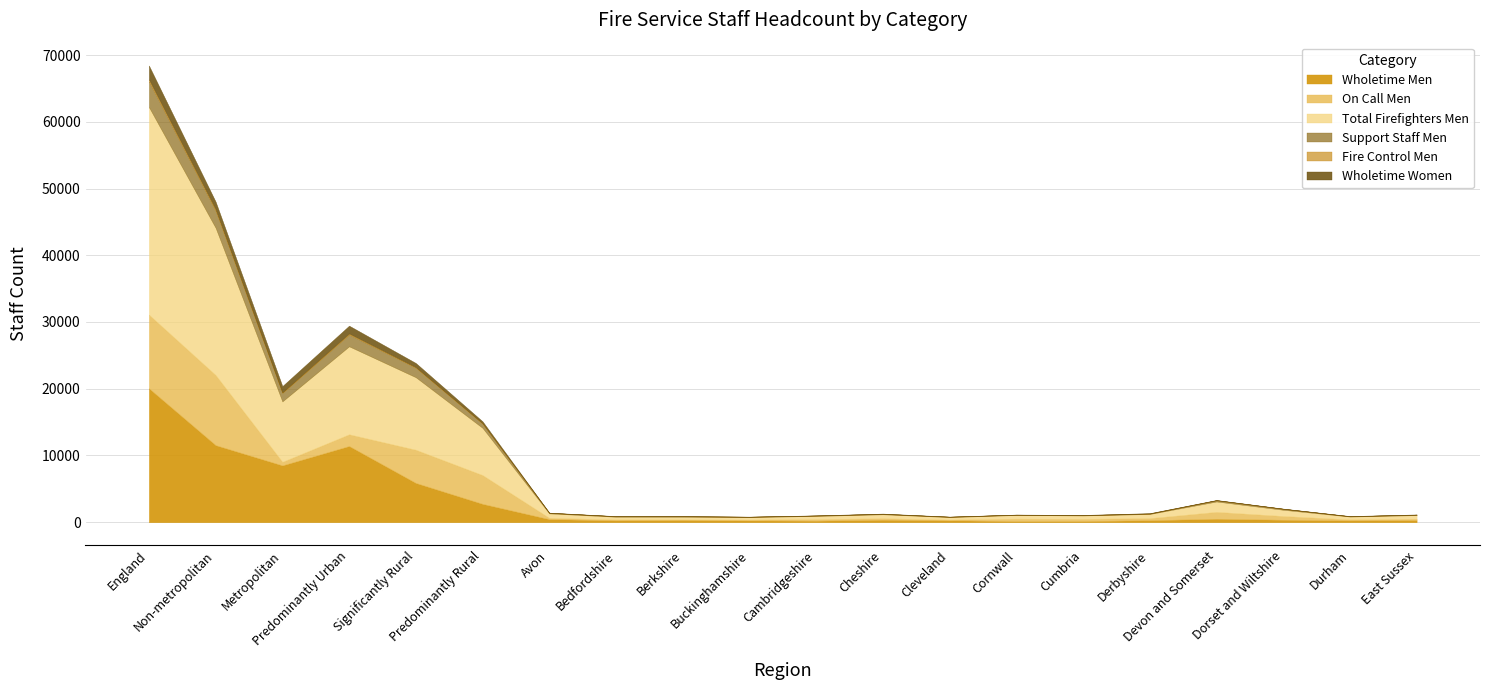

True or false: Fire Control Men has a value of 0 at Buckinghamshire.

True